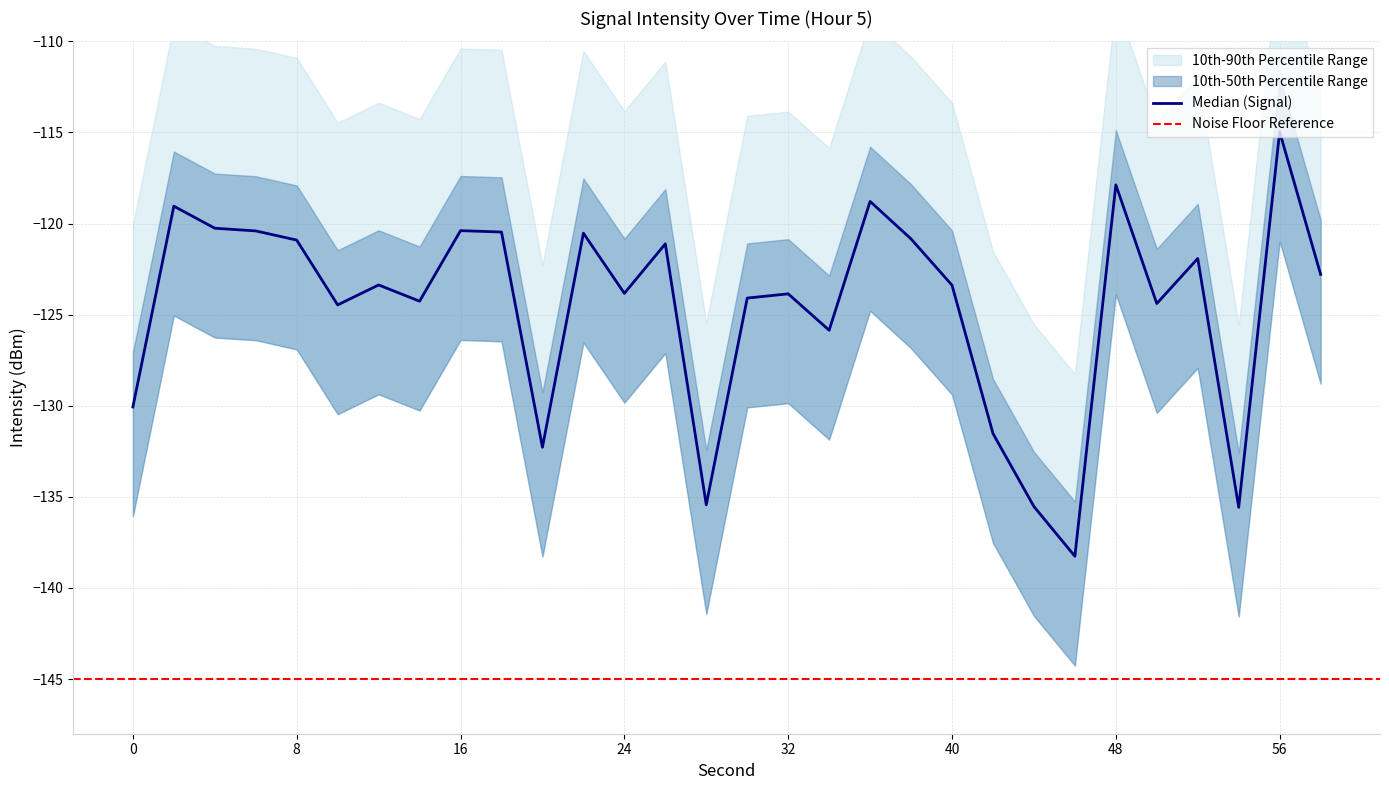

At which category does the data reach its first local valley?

10